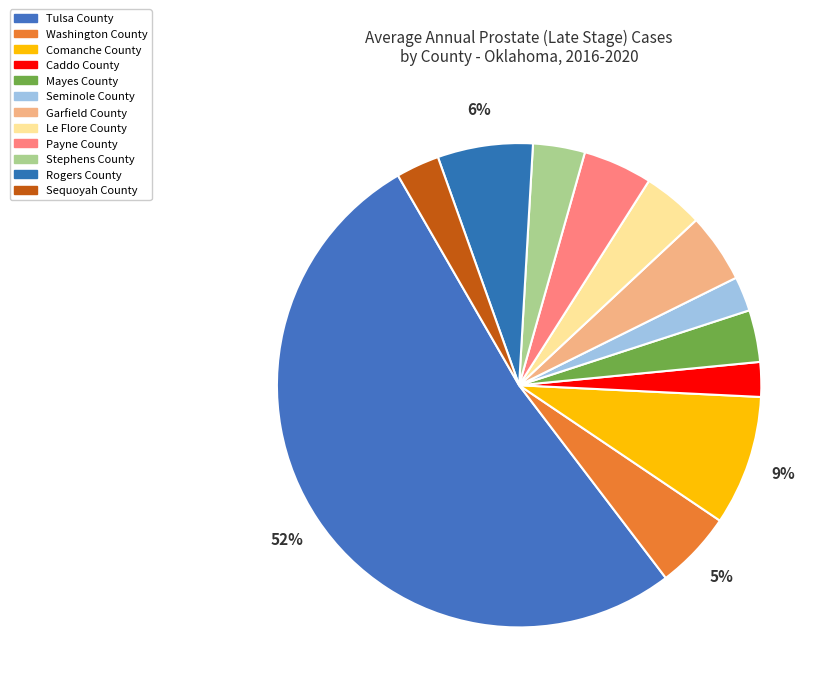

What portion of the pie excludes Washington County?

94.8%